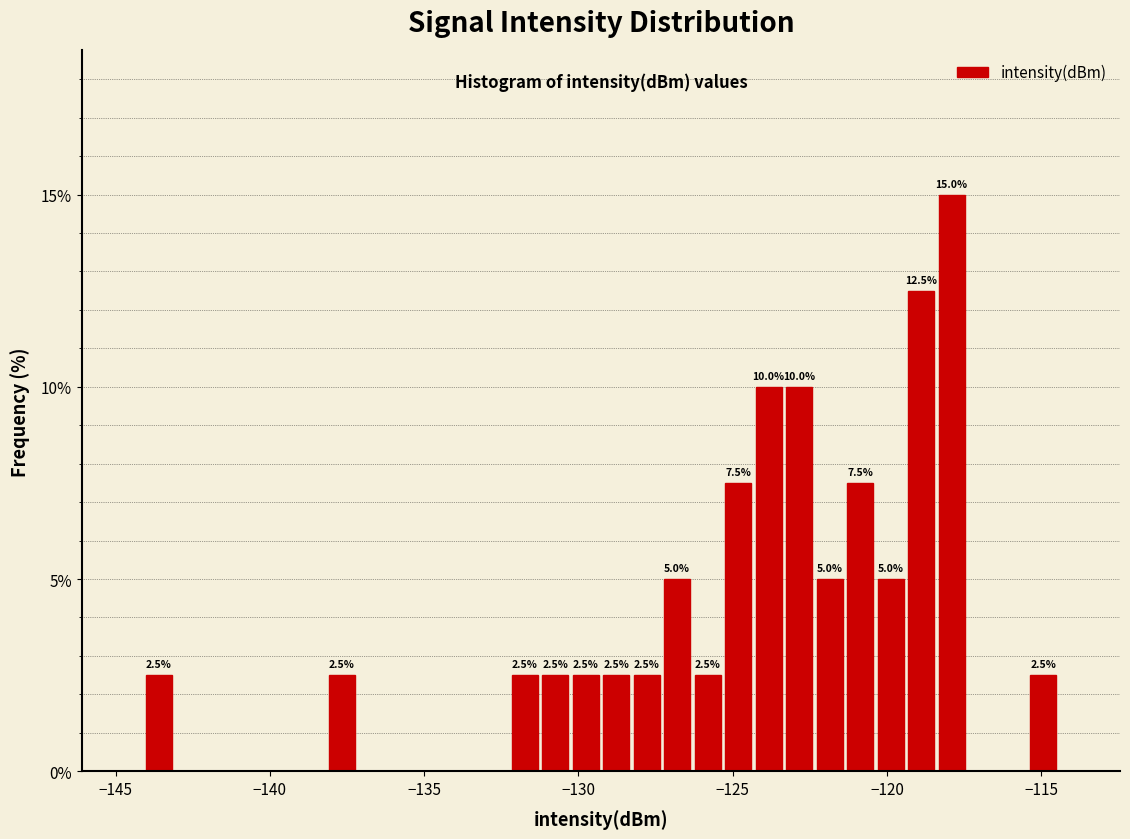

Read against the x-axis, roughly where is the centre of the tallest bar?

-118.0